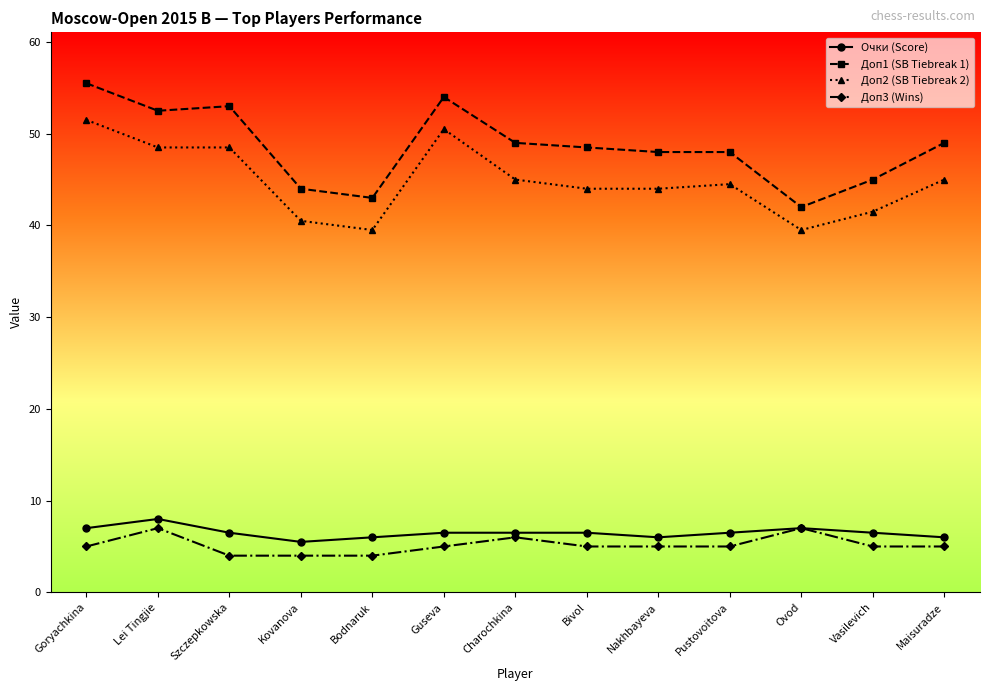

Reading left to right, what are all the values shown in this chart?

Очки (Score): 7.0	8.0	6.5	5.5	6.0	6.5	6.5	6.5	6.0	6.5	7.0	6.5	6.0
Доп1 (SB Tiebreak 1): 55.5	52.5	53.0	44.0	43.0	54.0	49.0	48.5	48.0	48.0	42.0	45.0	49.0
Доп2 (SB Tiebreak 2): 51.5	48.5	48.5	40.5	39.5	50.5	45.0	44.0	44.0	44.5	39.5	41.5	45.0
Доп3 (Wins): 5.0	7.0	4.0	4.0	4.0	5.0	6.0	5.0	5.0	5.0	7.0	5.0	5.0